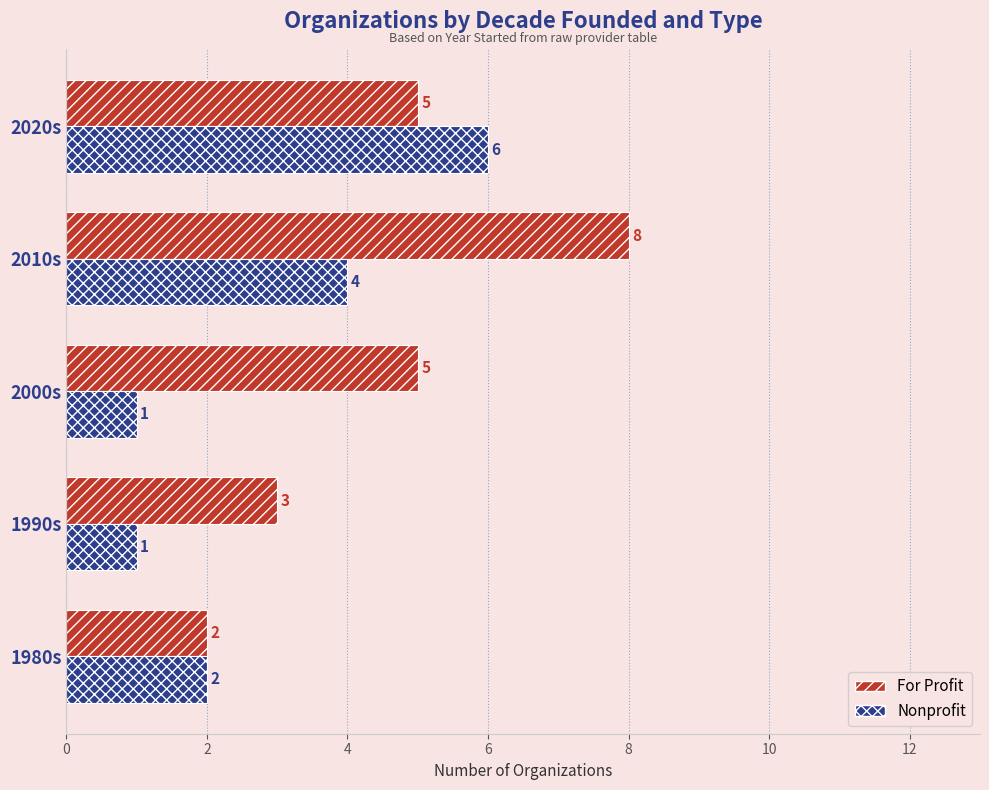

True or false: For Profit has a value of 5 at 2020s.

True